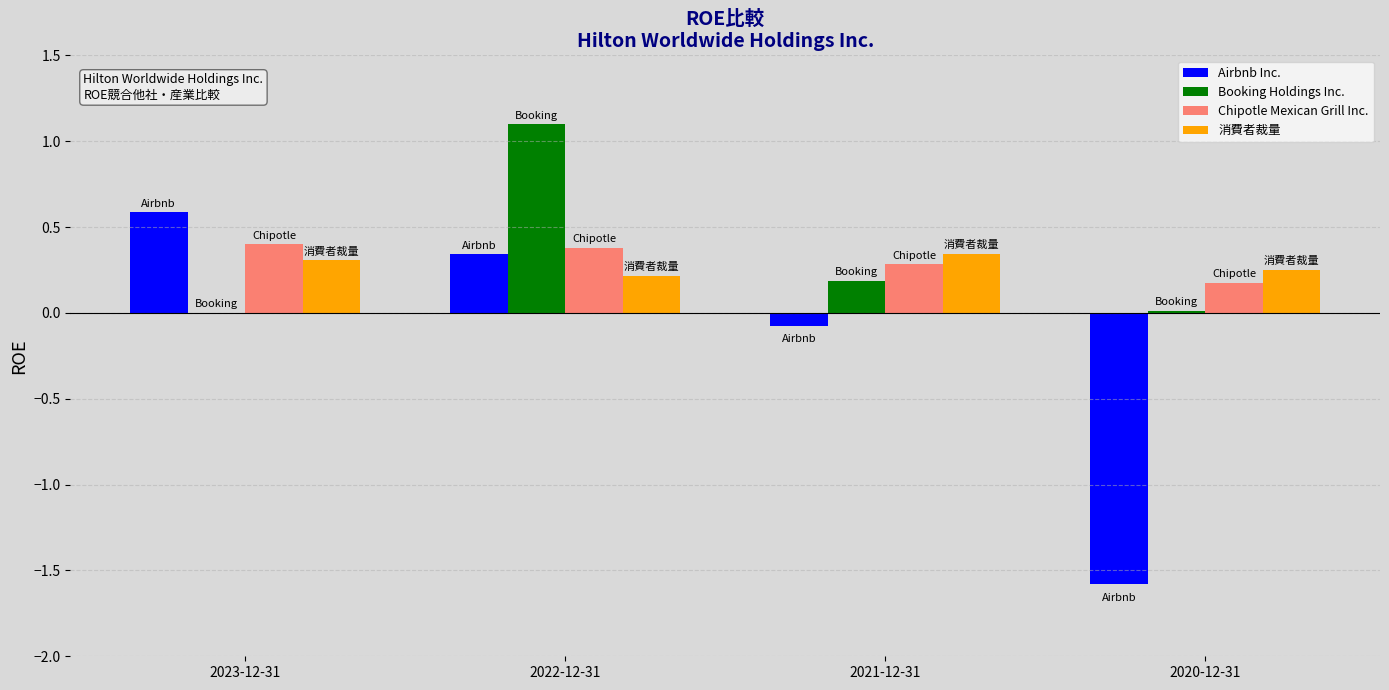

The 消費者裁量 series shows 0.4 at 2020-12-31. True or false?

False